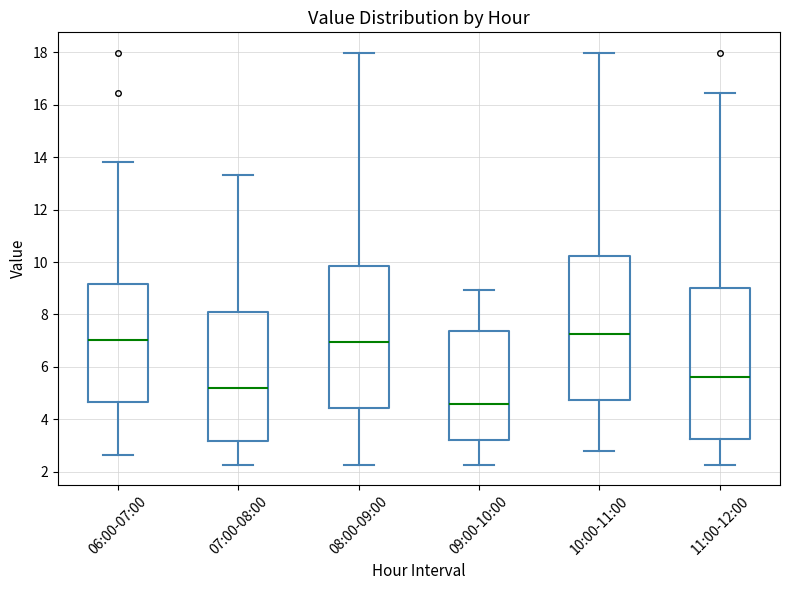

Which box has the lowest median line?

09:00-10:00